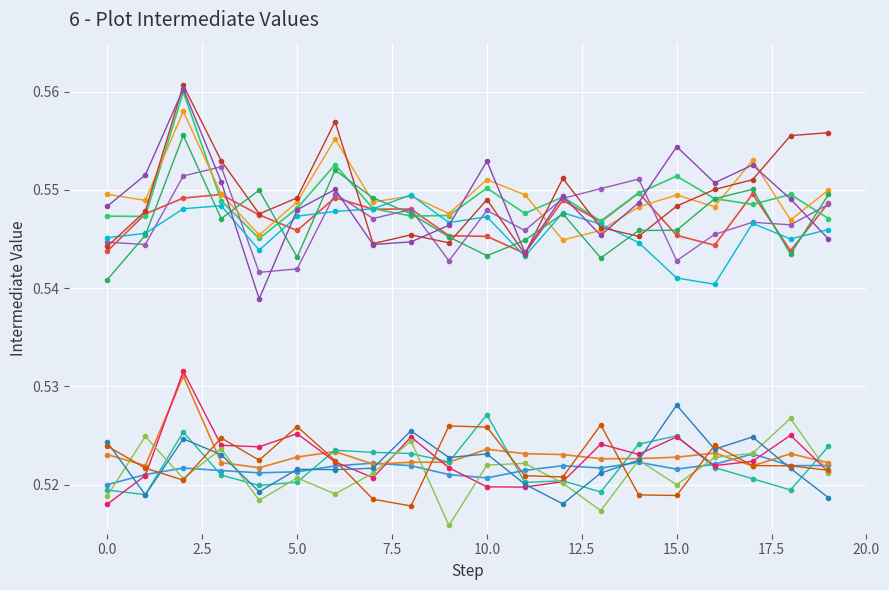

How many distinct data groups are displayed?

15